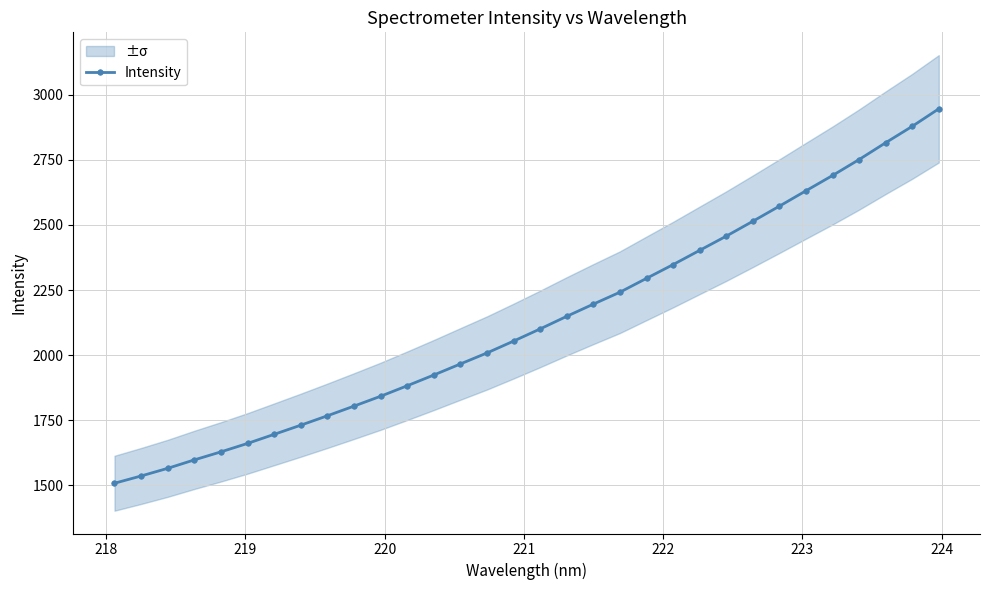

How many lines are shown in the chart?

1